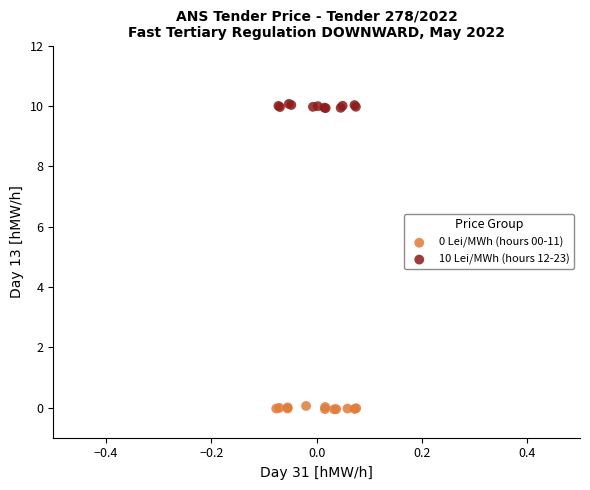

Which series reaches the maximum Y coordinate?

10 Lei/MWh (hours 12-23)